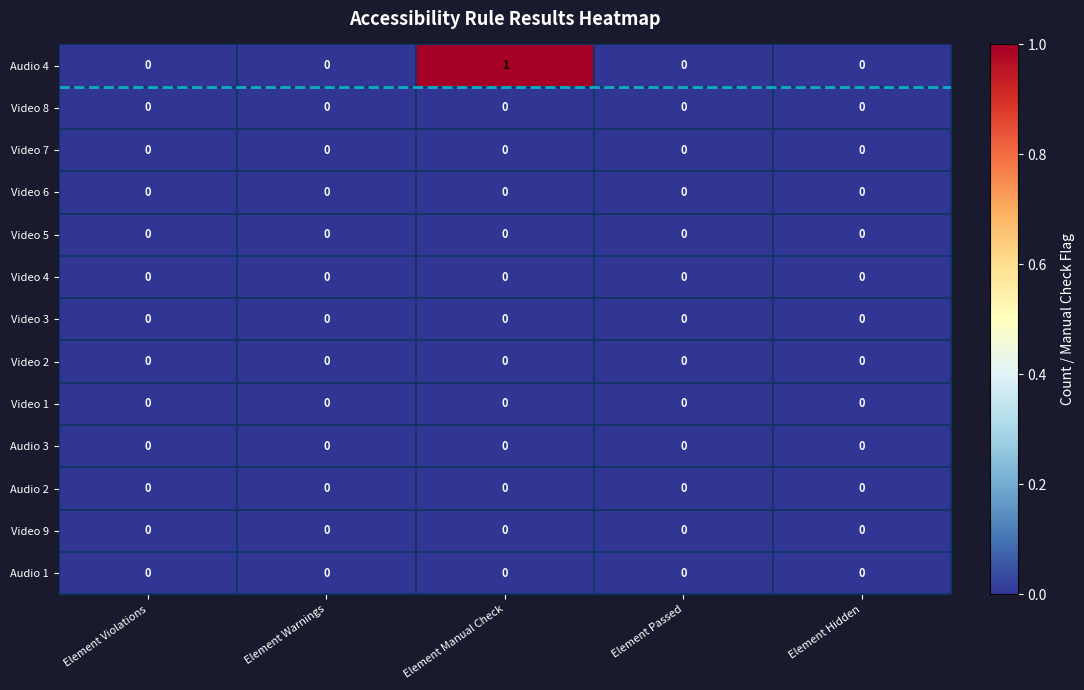

Which series has the largest total across all categories?

Audio 4